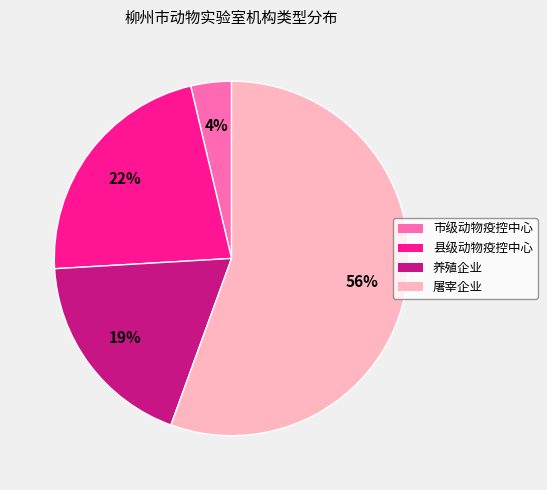

True or false: 养殖企业 accounts for 19% of the total.

True